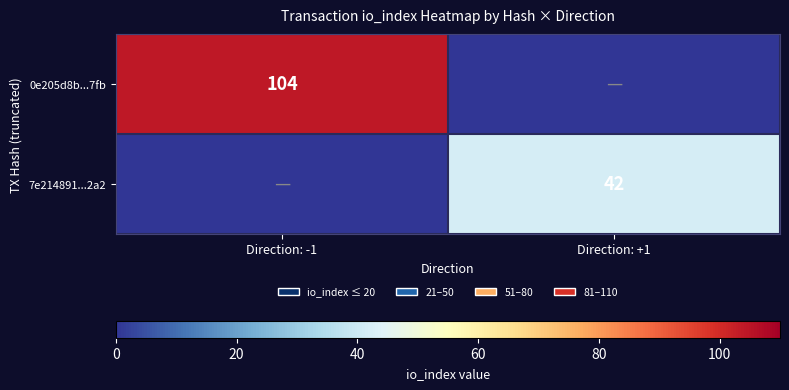

The value of 7e214891...2a2 at Direction: +1 is 56. True or false?

False